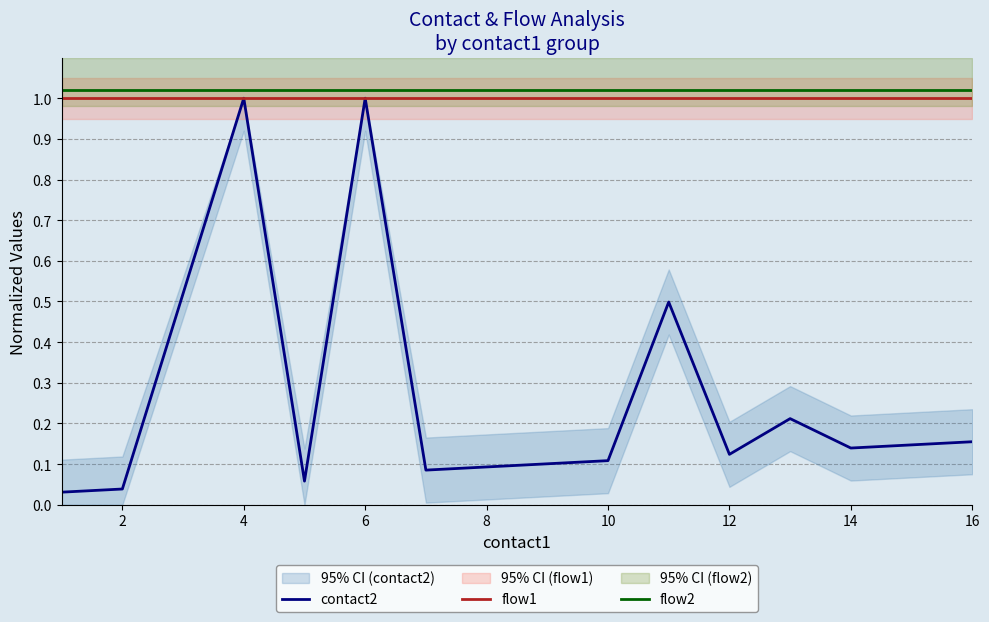

How many lines are shown in the chart?

3